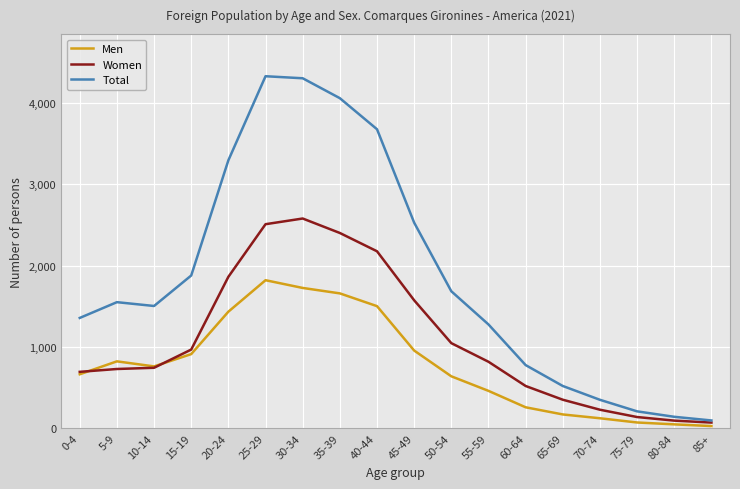

Where is the first local maximum for Men?

5-9